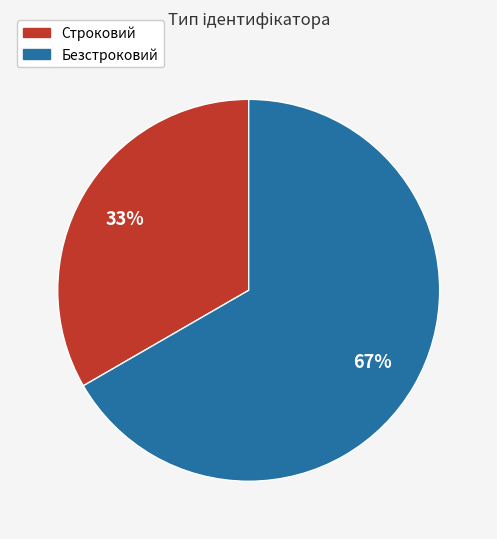

Which has a higher value, Безстроковий or Строковий?

Безстроковий